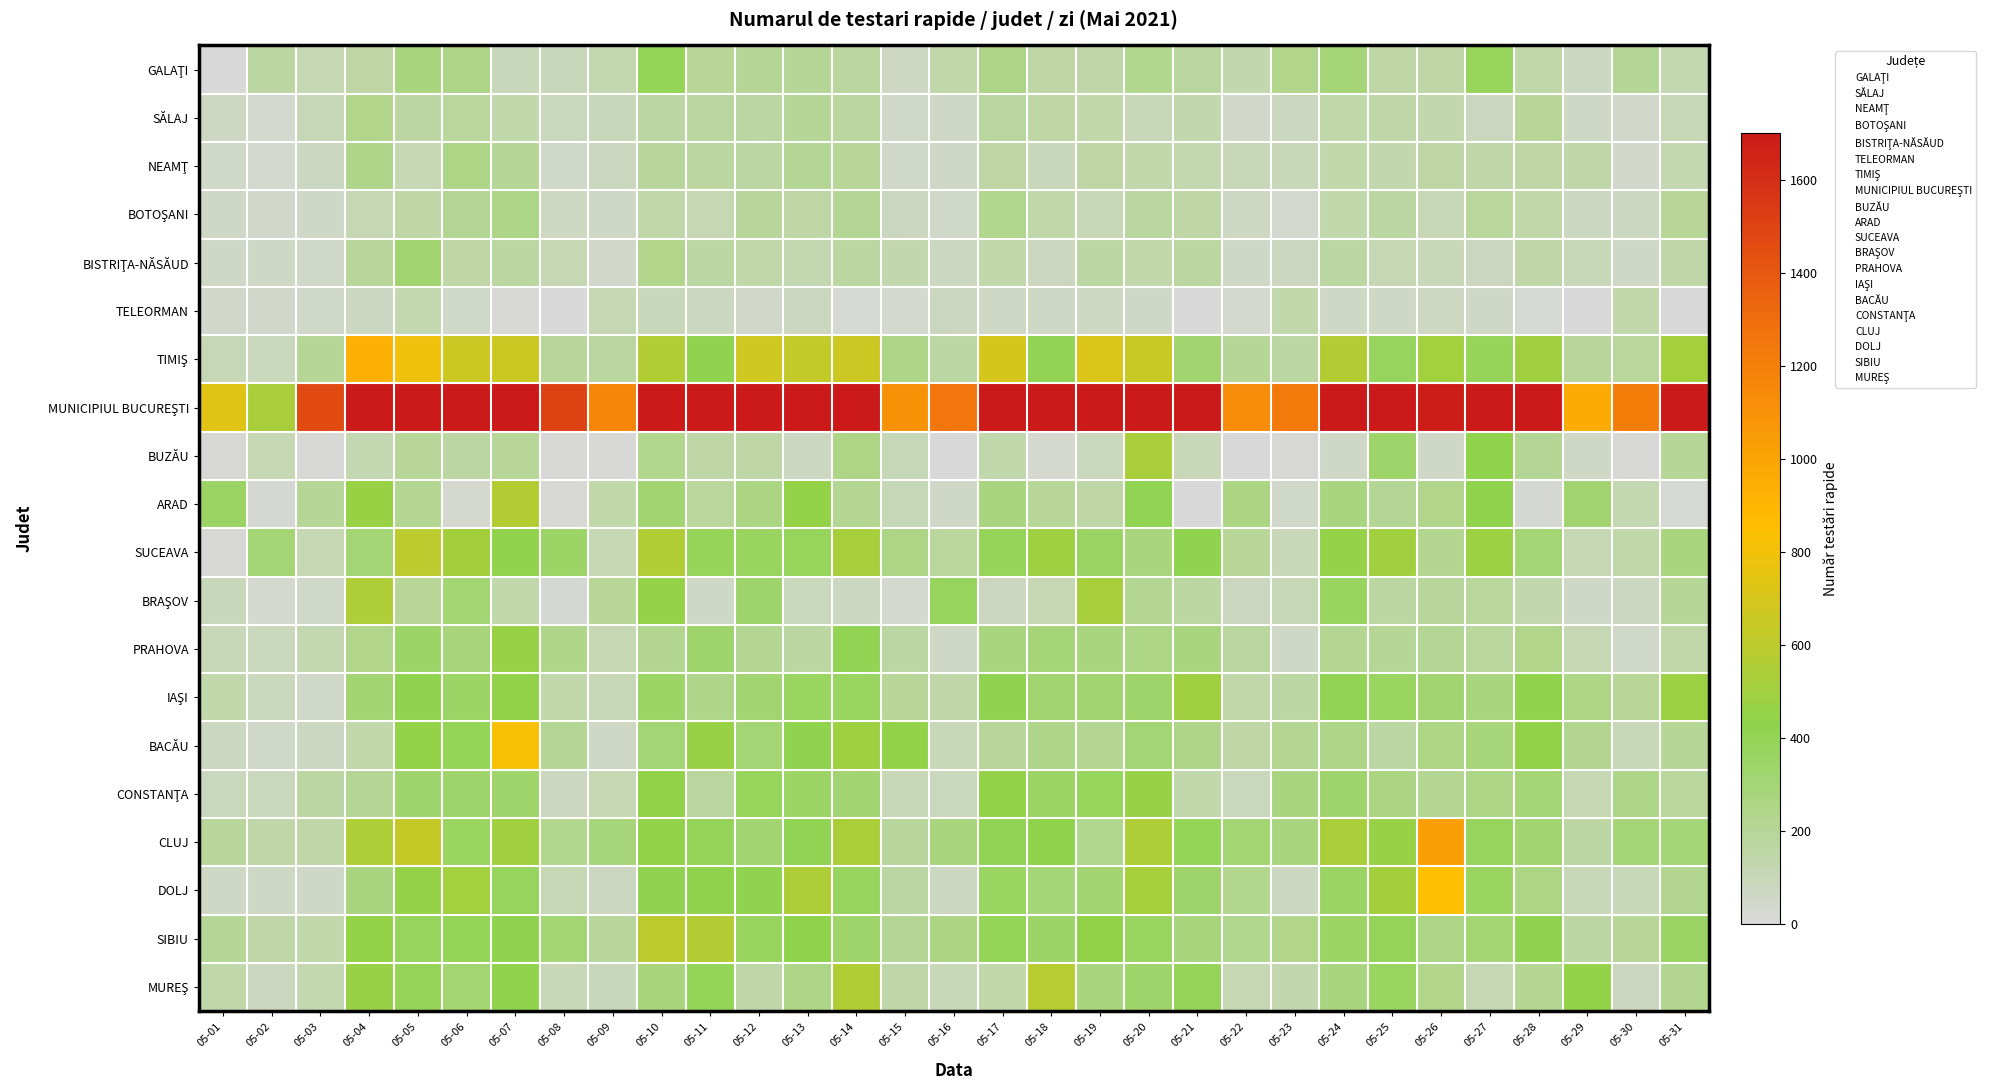

List the series in order of their peak value, lowest first.

TELEORMAN, SĂLAJ, BOTOŞANI, NEAMŢ, BISTRIŢA-NĂSĂUD, GALAŢI, PRAHOVA, CONSTANŢA, IAŞI, BUZĂU, BRAŞOV, ARAD, MUREŞ, SIBIU, SUCEAVA, BACĂU, DOLJ, TIMIŞ, CLUJ, MUNICIPIUL BUCUREŞTI